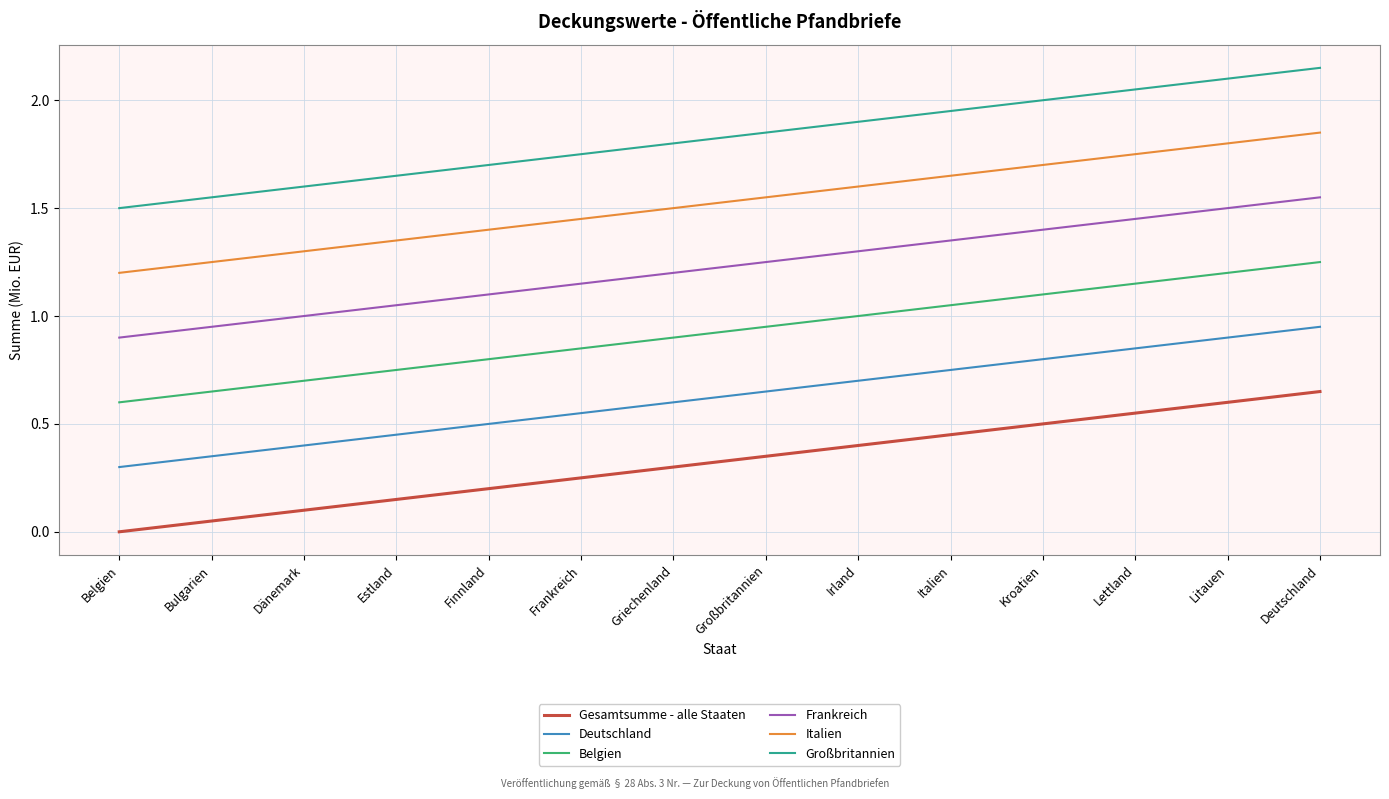

Rank the series by their maximum value, from lowest to highest.

Gesamtsumme - alle Staaten, Deutschland, Belgien, Frankreich, Italien, Großbritannien